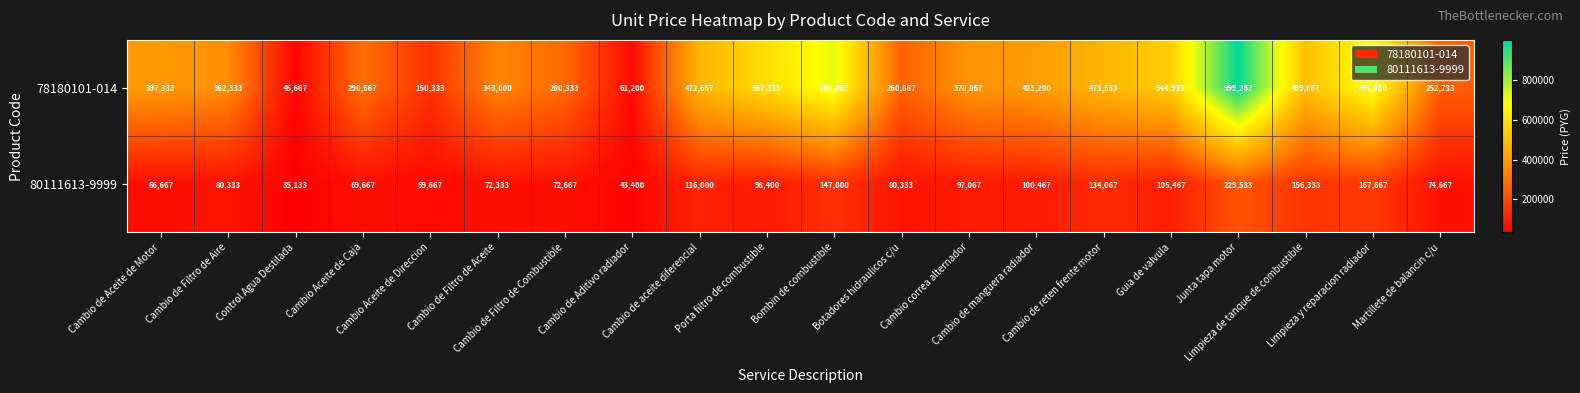

Rank the series by their maximum value, from lowest to highest.

80111613-9999, 78180101-014